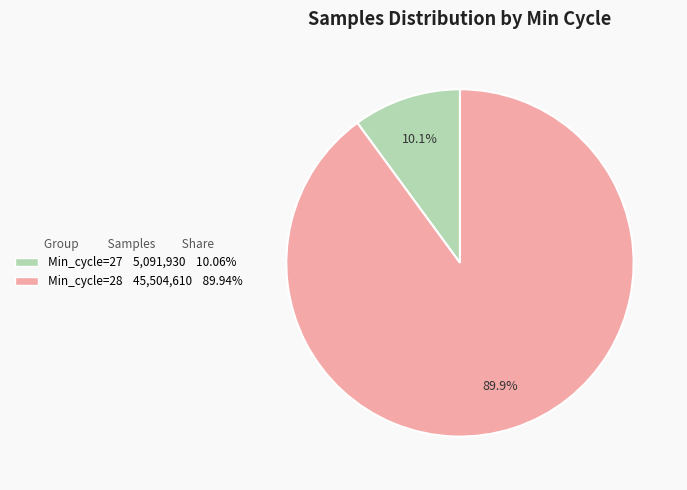

What is the total percentage of Min_cycle=27 5,091,930 10.06% and Min_cycle=28 45,504,610 89.94%?

100.0%